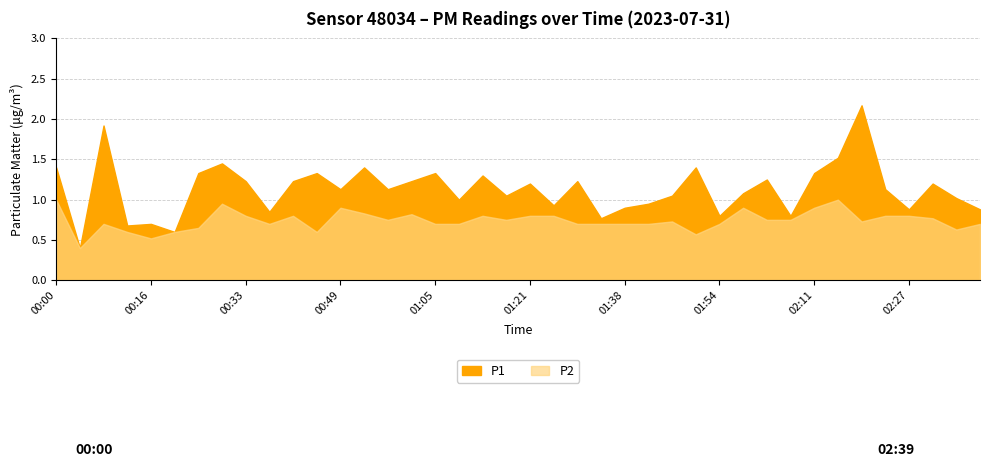

True or false: P1 has more than 0 points higher than both neighbors.

True